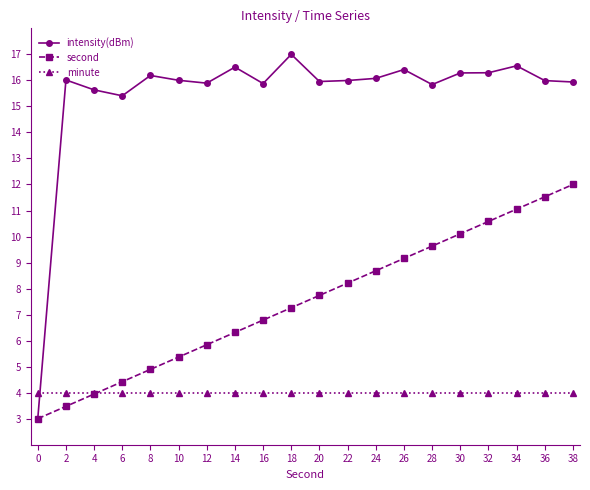

Rank the series by their maximum value, from lowest to highest.

minute, second, intensity(dBm)